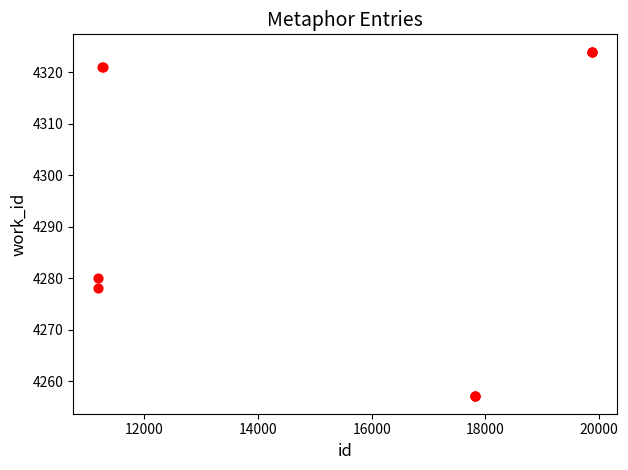

What Y value in the scatter plot is closest to 4290?

4280